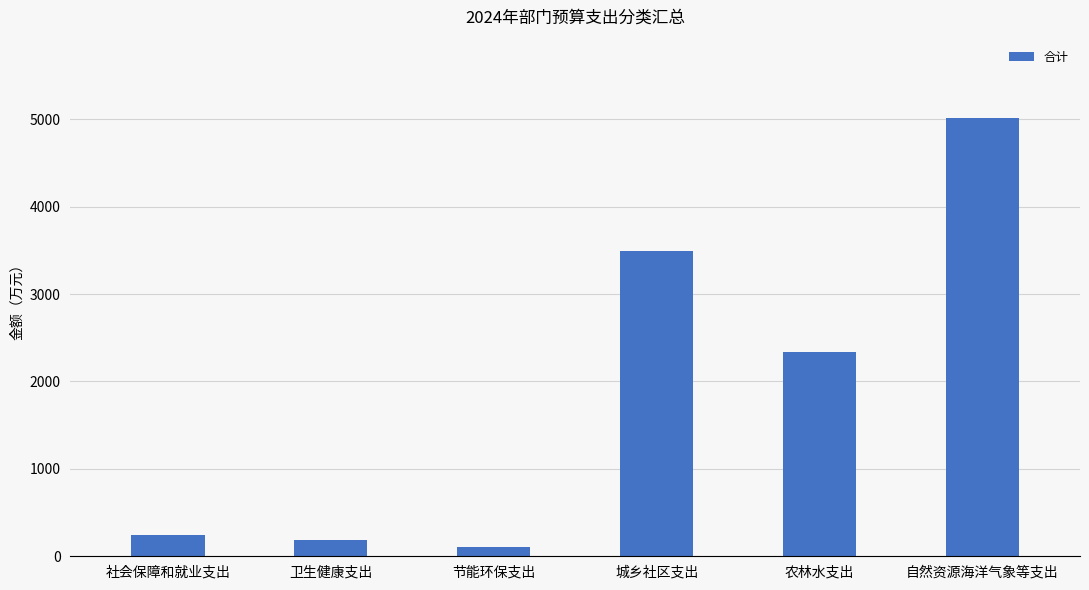

Reading right to left, what are all the values shown in this chart?

5008.8	2340.5	3491.5	106.6	187.0	242.2